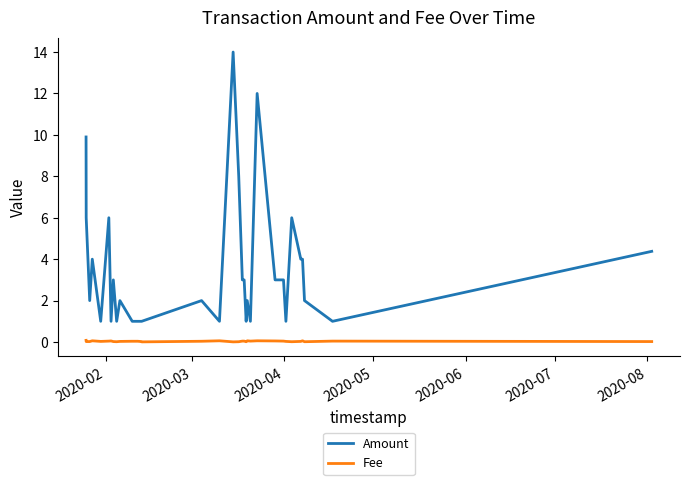

Which series has the largest range (max minus min)?

Amount